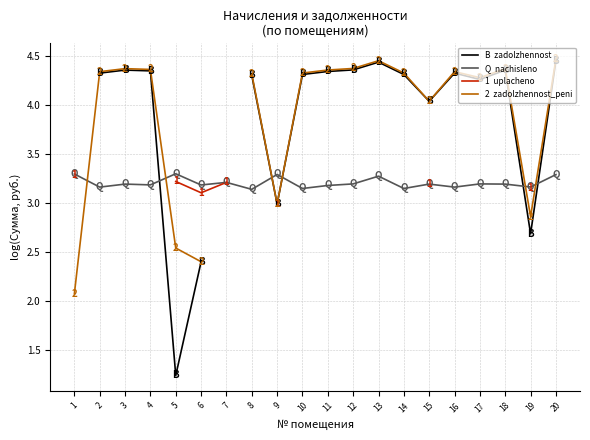

True or false: B has a value of 3.0 at 9.

True